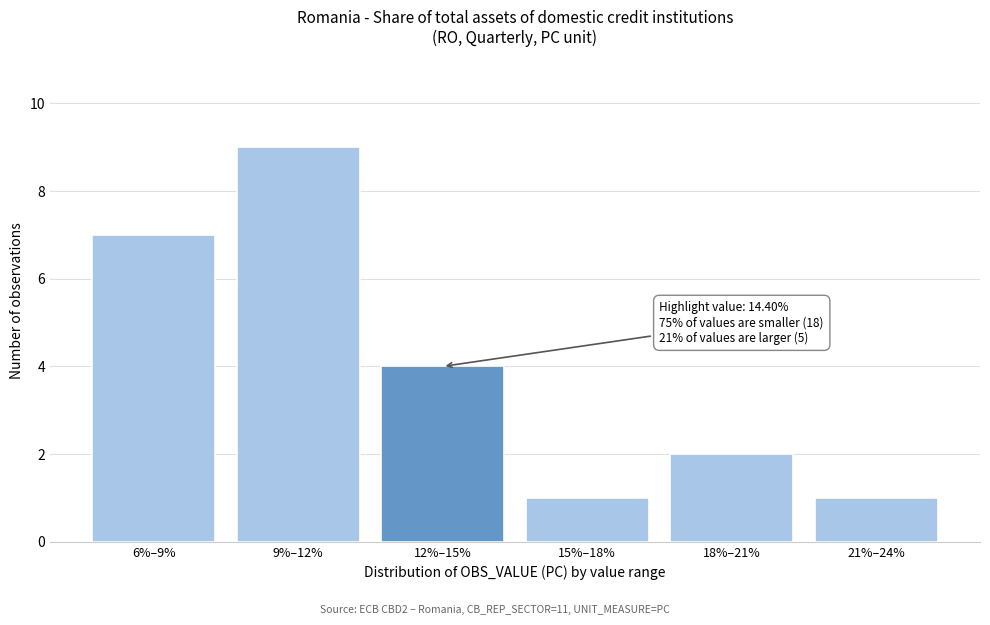

Reading left to right, extract all data points from this chart.

7	9	4	1	2	1